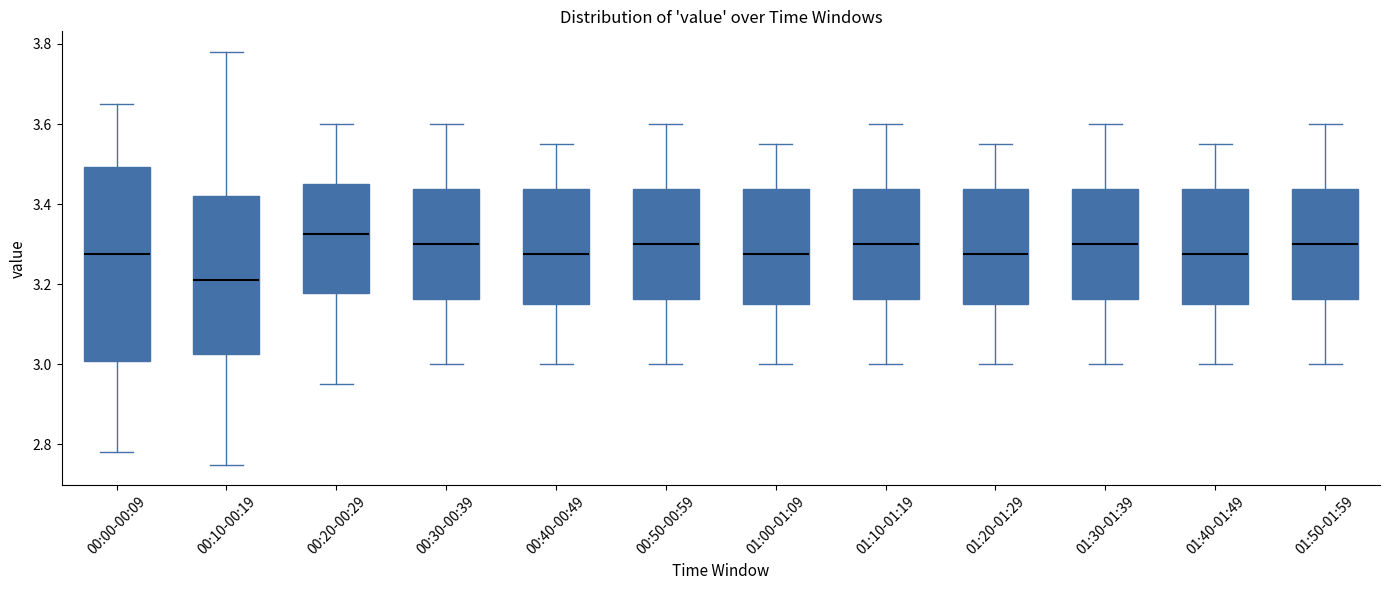

Which box has the highest median line?

00:20-00:29